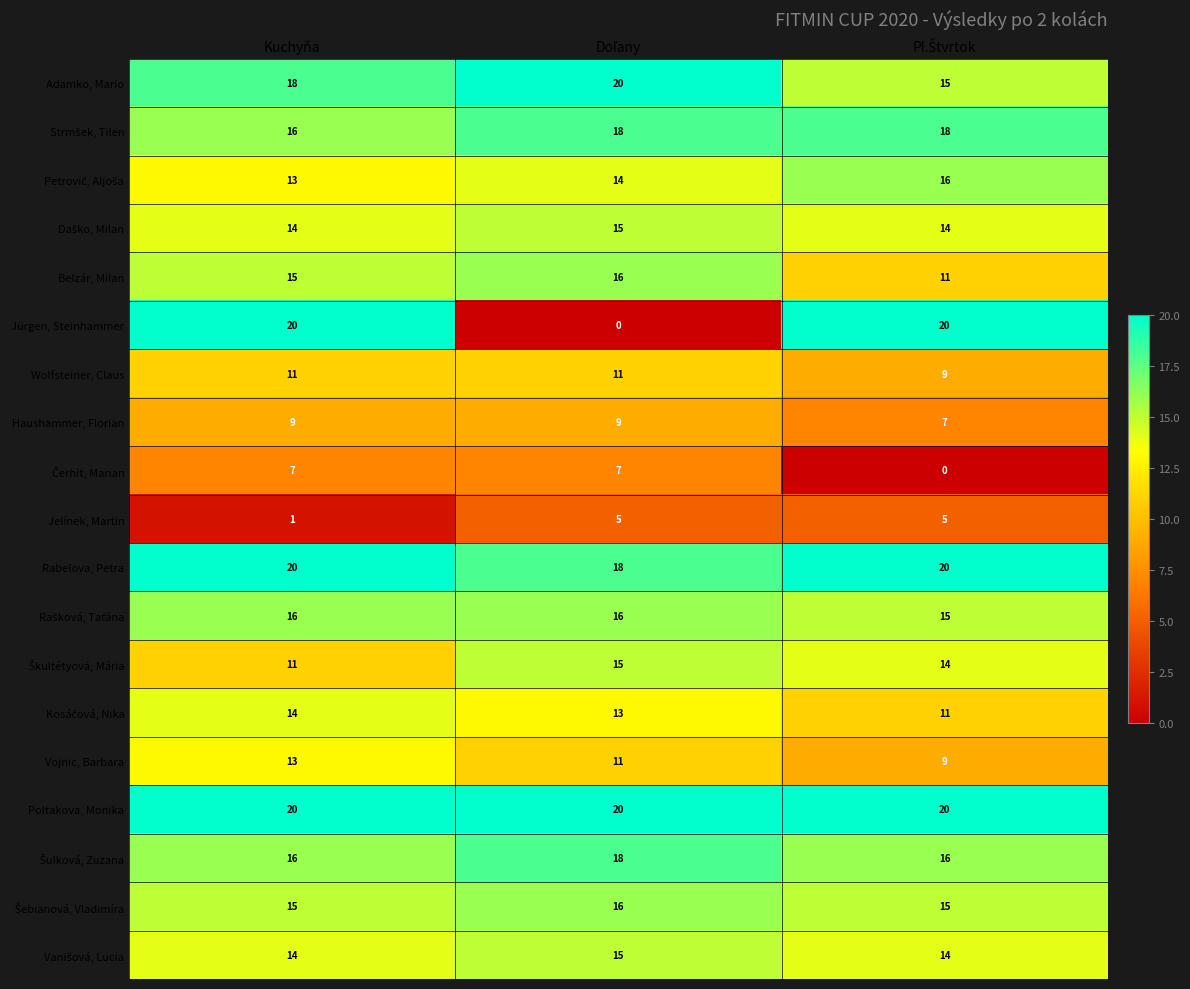

What is the total value across all series at Kuchyňa?

263